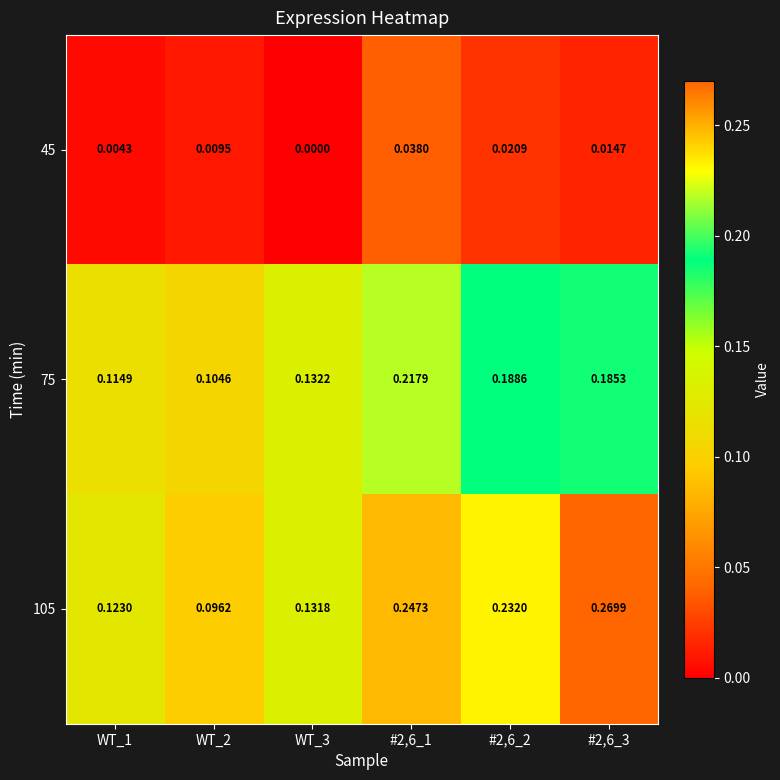

Is the value of 105 at #2,6_3 greater than the value of 75 at WT_2?

Yes